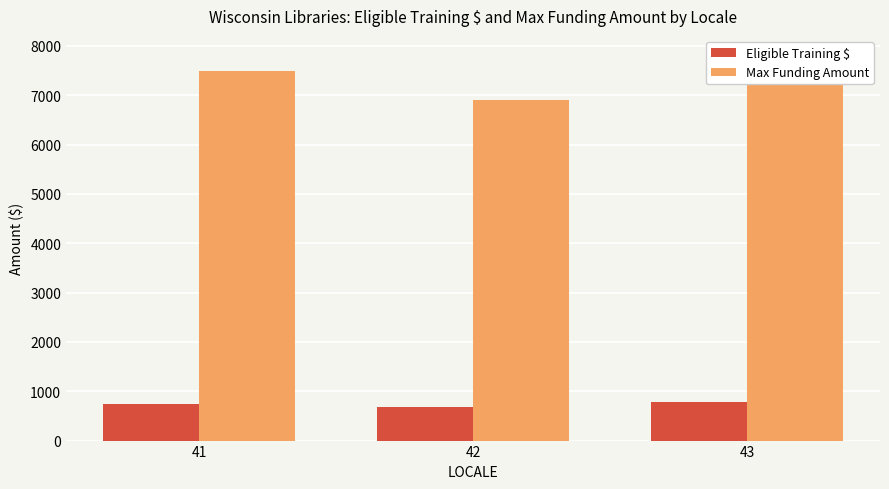

Reading left to right, what are all the values shown in this chart?

Eligible Training $: 750.0	689.7	781.2
Max Funding Amount: 7500.0	6896.6	7812.5